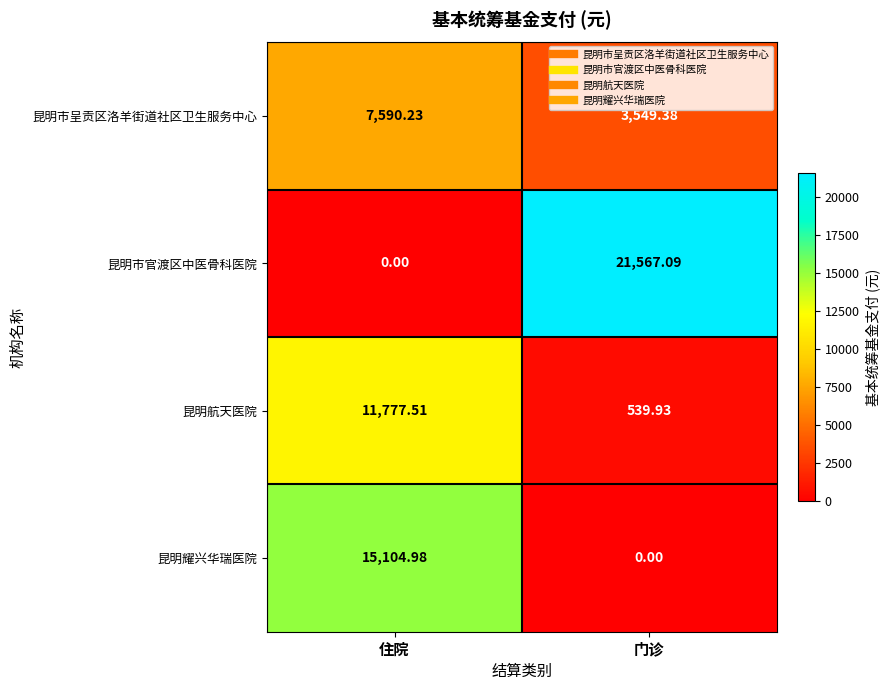

Rank the categories by 昆明航天医院 value from highest to lowest.

住院, 门诊